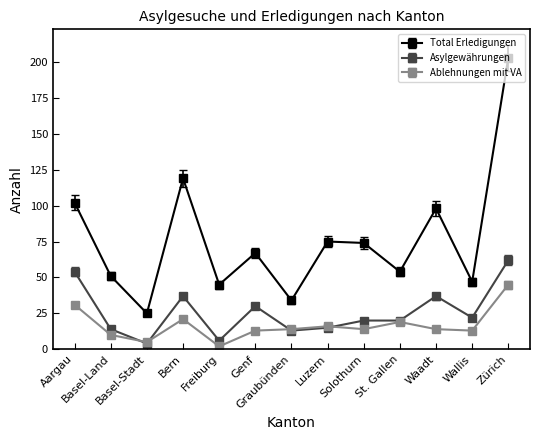

At which category is the sum across all series the highest?

Zürich